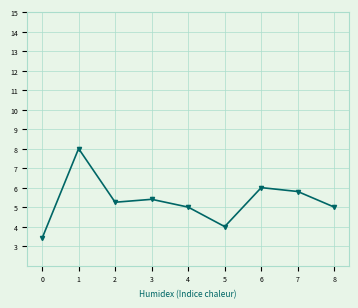

What is the change in value from 5 to 7?

+1.8